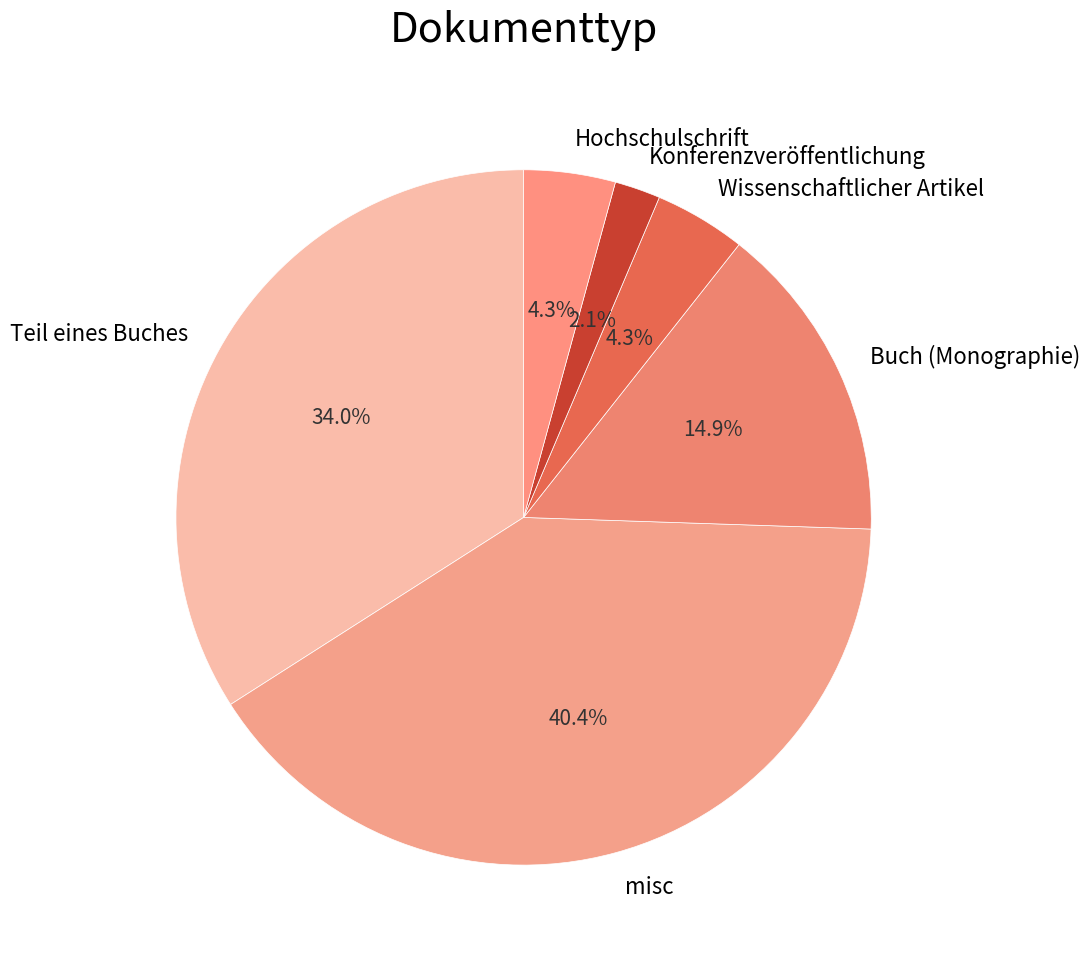

True or false: misc accounts for 40% of the total.

True